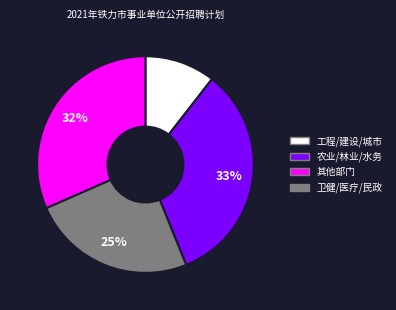

Count the number of slices in the pie.

4